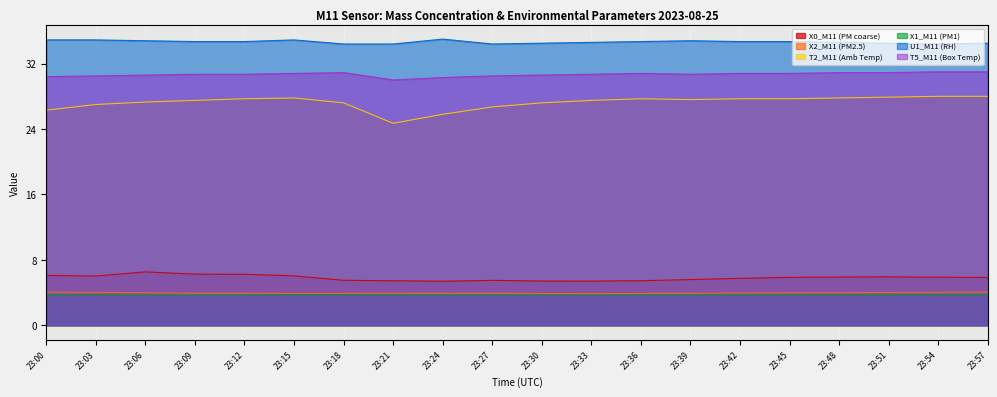

At which category is the sum across all series the highest?

23:15